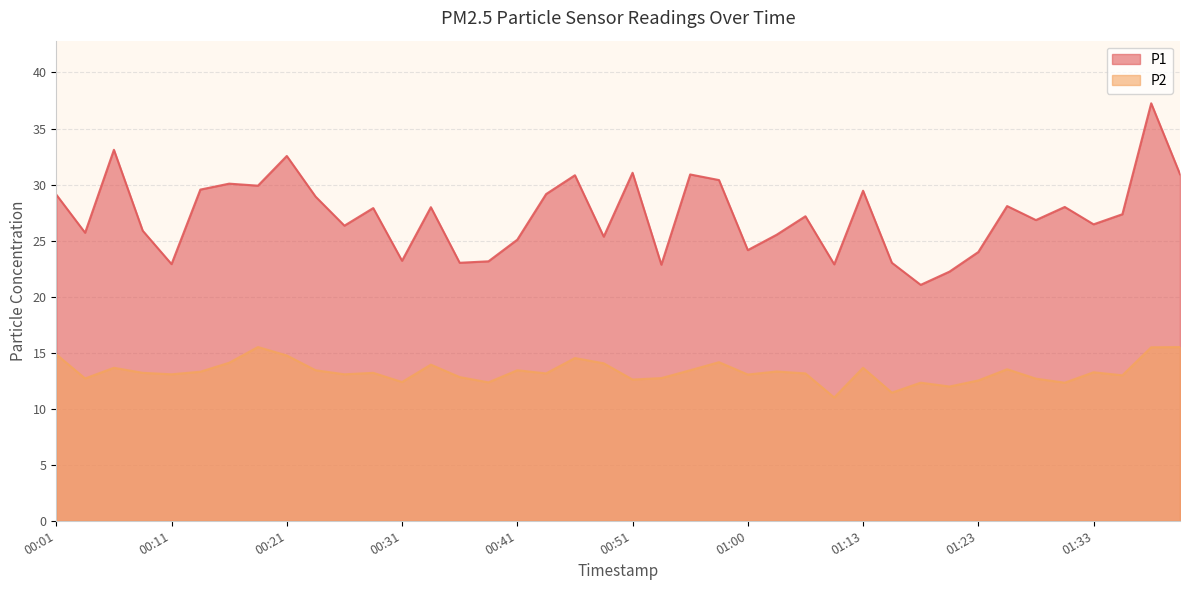

How many lines are shown in the chart?

2